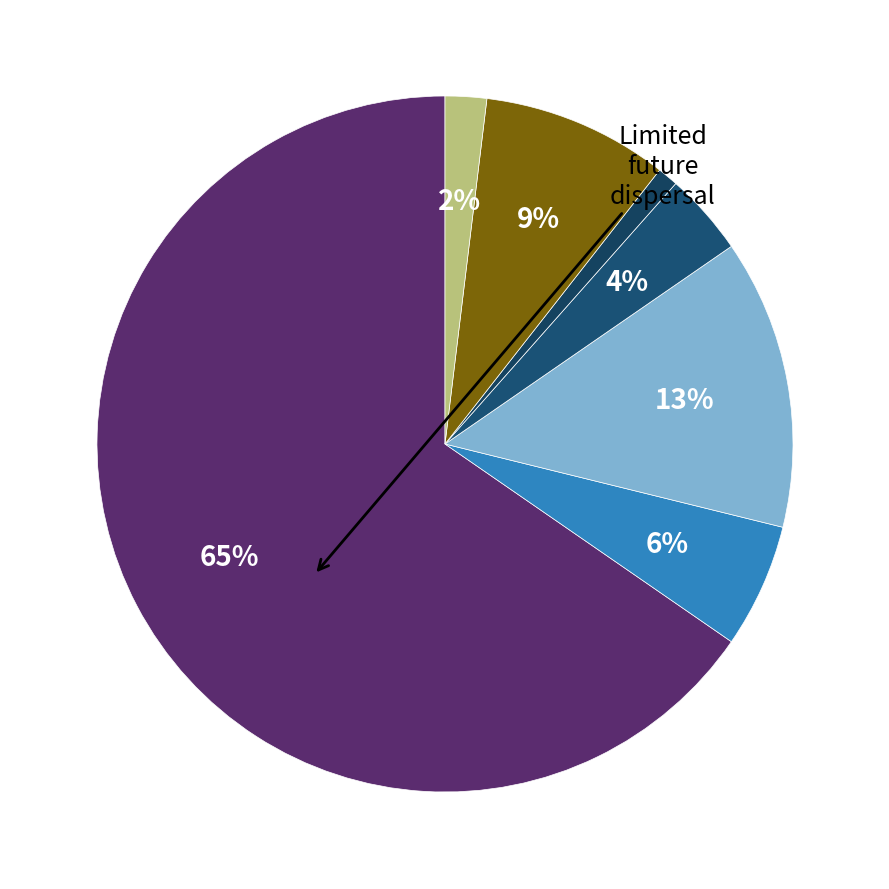

Count the number of slices in the pie.

7